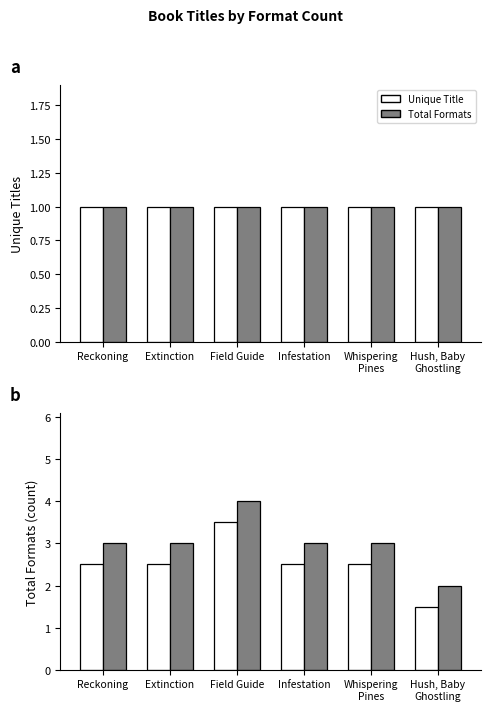

At Infestation, list the series in order from smallest to largest.

Unique Titles, Total Formats